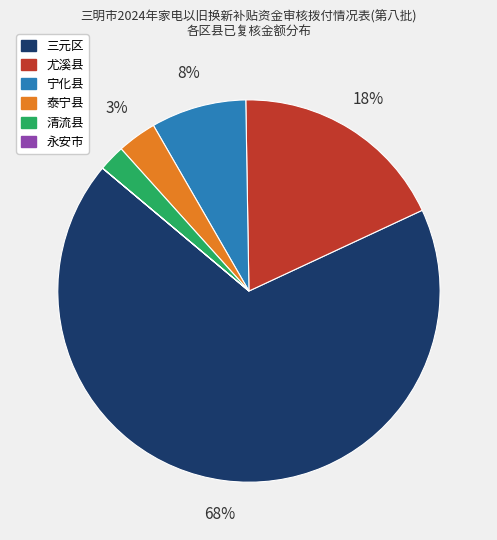

Approximately how many times larger is the value at 泰宁县 compared to 清流县?

1.5